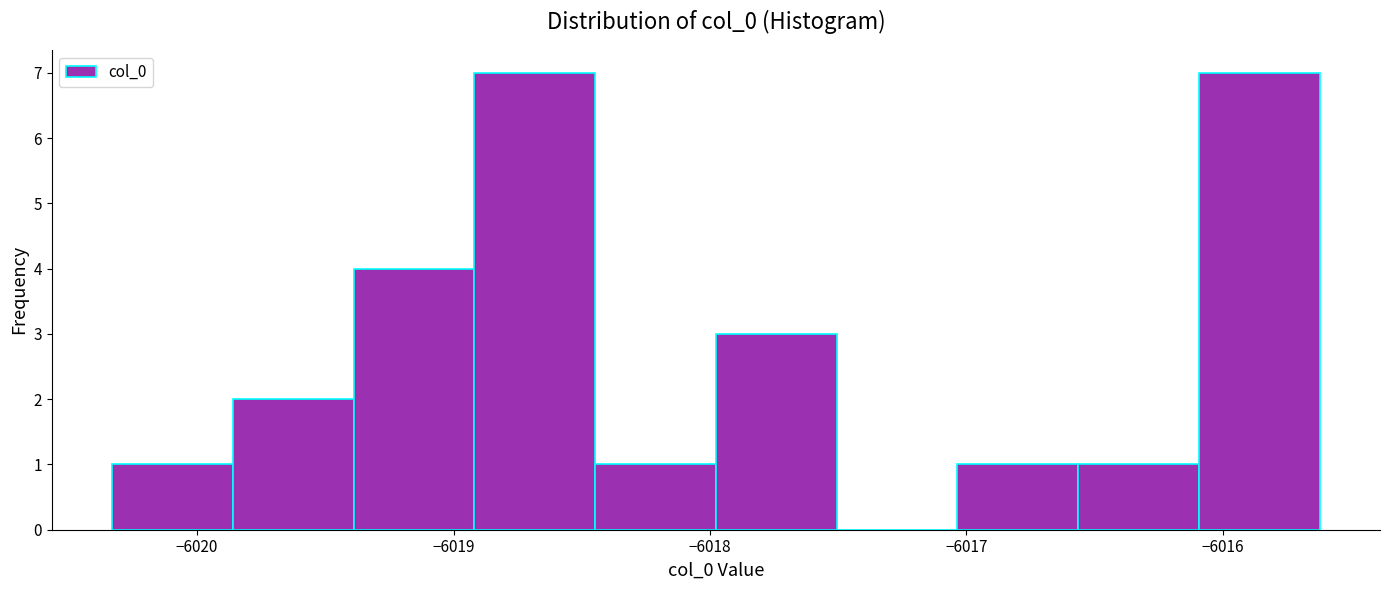

How tall is the bar that spans -6017.0 to -6016.6 on the x-axis? Neither the bar edges nor the heights are printed on the chart, so give them approximately, as read against the axes.

1